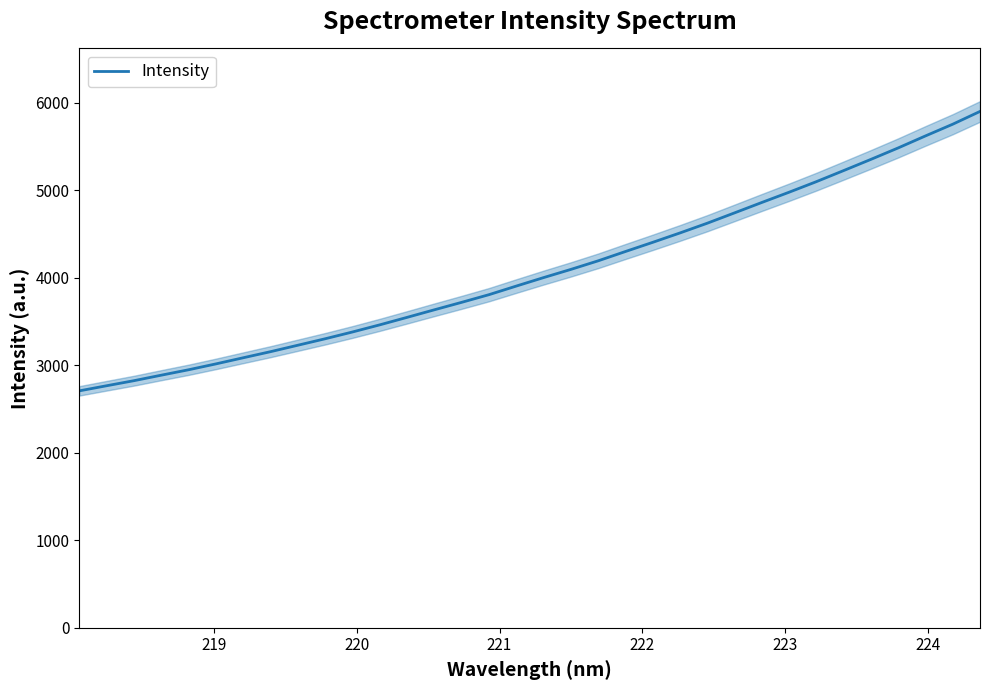

What position from the right is 224?

28